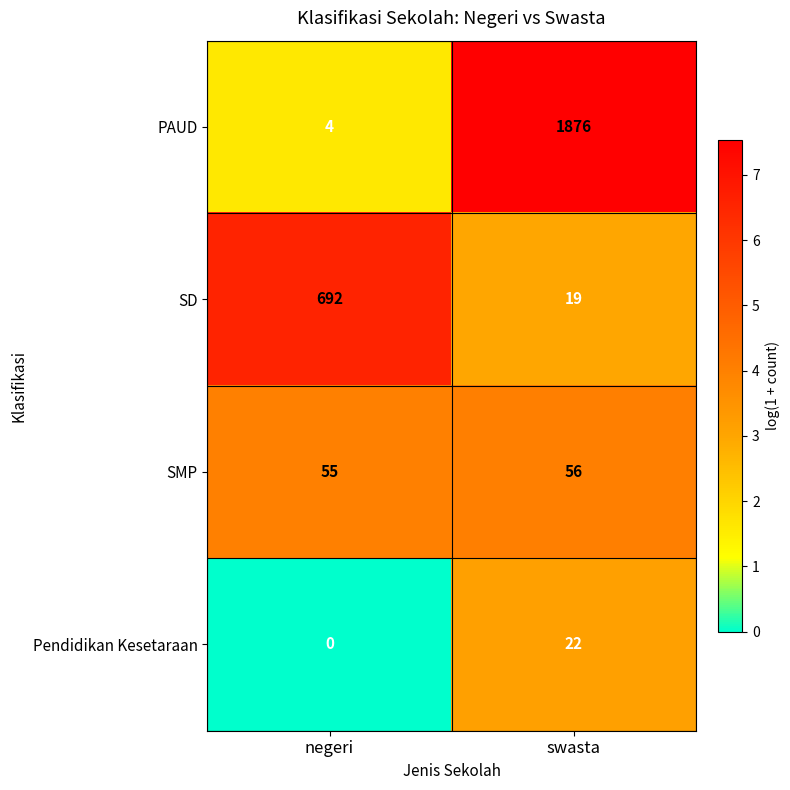

Between negeri and swasta, which series saw the biggest shift?

PAUD